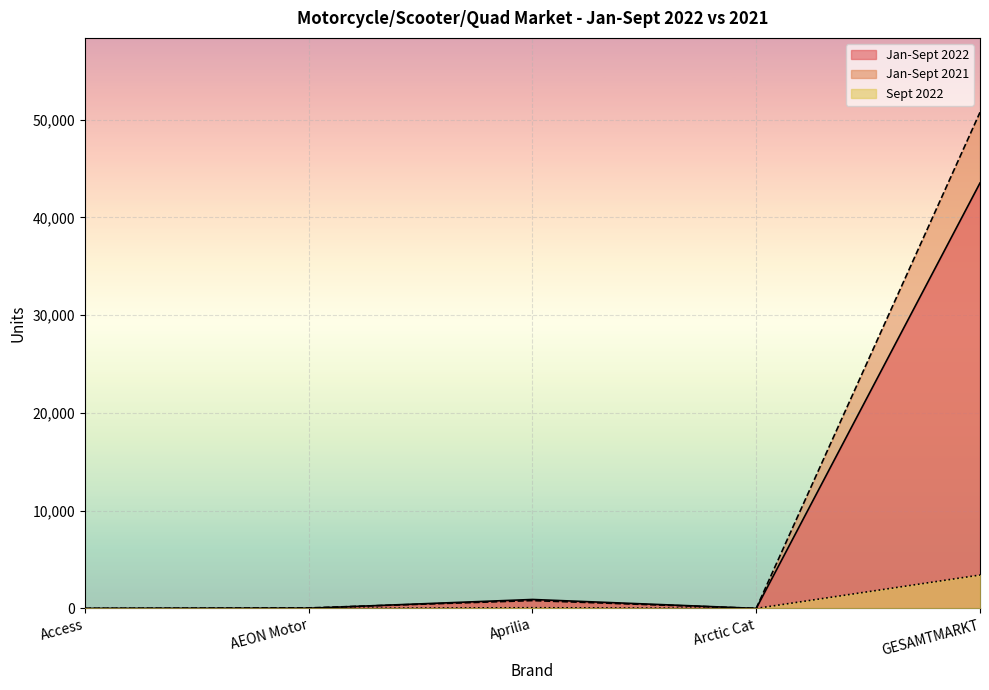

What is the difference between the highest and lowest values at Access?

1